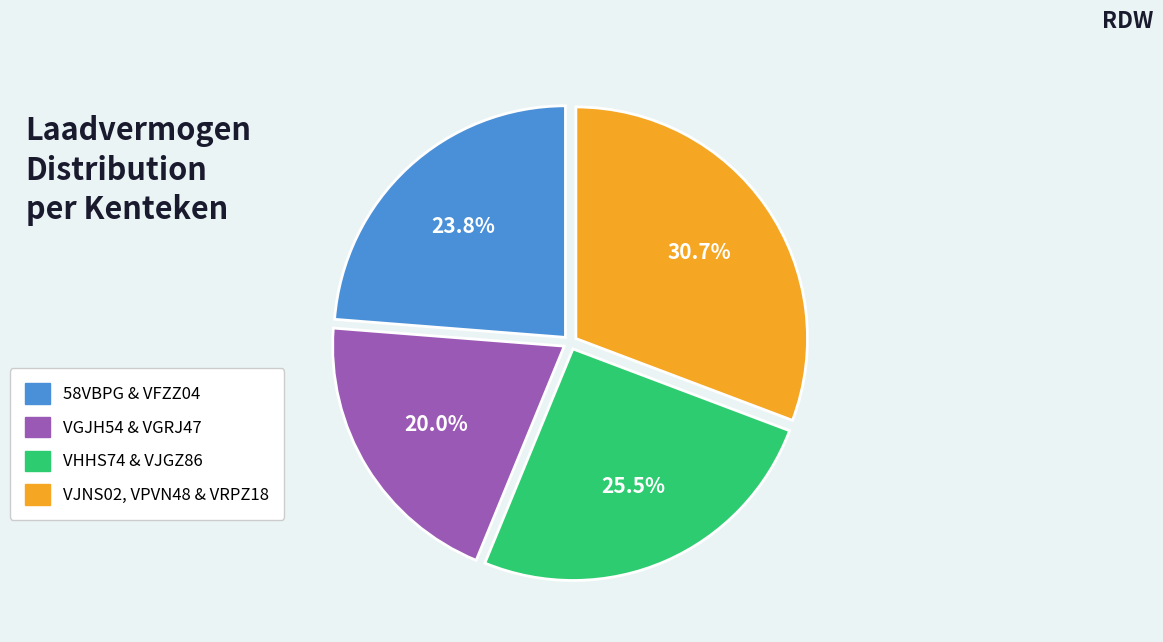

How much of the chart is everything except 58VBPG & VFZZ04?

76.2%